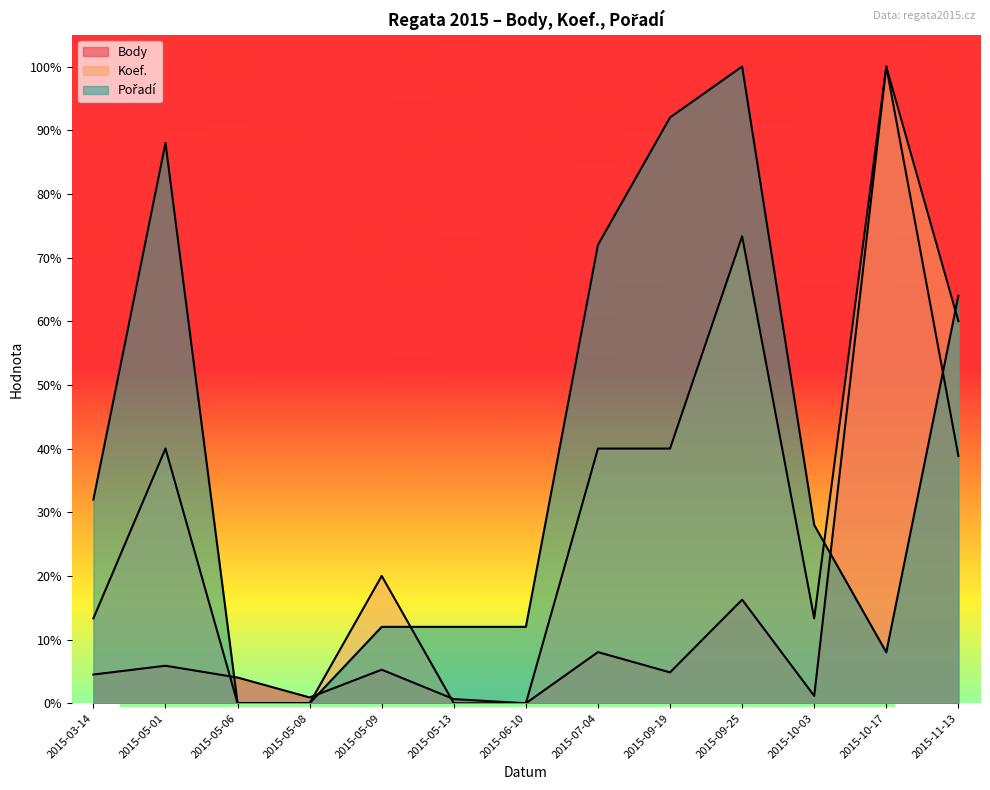

Reading left to right, list all the values displayed in this chart.

Body: 2015-03-14=4.5	2015-05-01=5.9	2015-05-06=4.0	2015-05-08=0.9	2015-05-09=5.3	2015-05-13=0.7	2015-06-10=0.0	2015-07-04=8.0	2015-09-19=4.9	2015-09-25=16.3	2015-10-03=1.2	2015-10-17=100.0	2015-11-13=38.8
Koef.: 2015-03-14=13.3	2015-05-01=40.0	2015-05-06=0.0	2015-05-08=0.0	2015-05-09=20.0	2015-05-13=0.0	2015-06-10=0.0	2015-07-04=40.0	2015-09-19=40.0	2015-09-25=73.3	2015-10-03=13.3	2015-10-17=100.0	2015-11-13=60.0
Pořadí: 2015-03-14=32.0	2015-05-01=88.0	2015-05-06=0.0	2015-05-08=0.0	2015-05-09=12.0	2015-05-13=12.0	2015-06-10=12.0	2015-07-04=72.0	2015-09-19=92.0	2015-09-25=100.0	2015-10-03=28.0	2015-10-17=8.0	2015-11-13=64.0